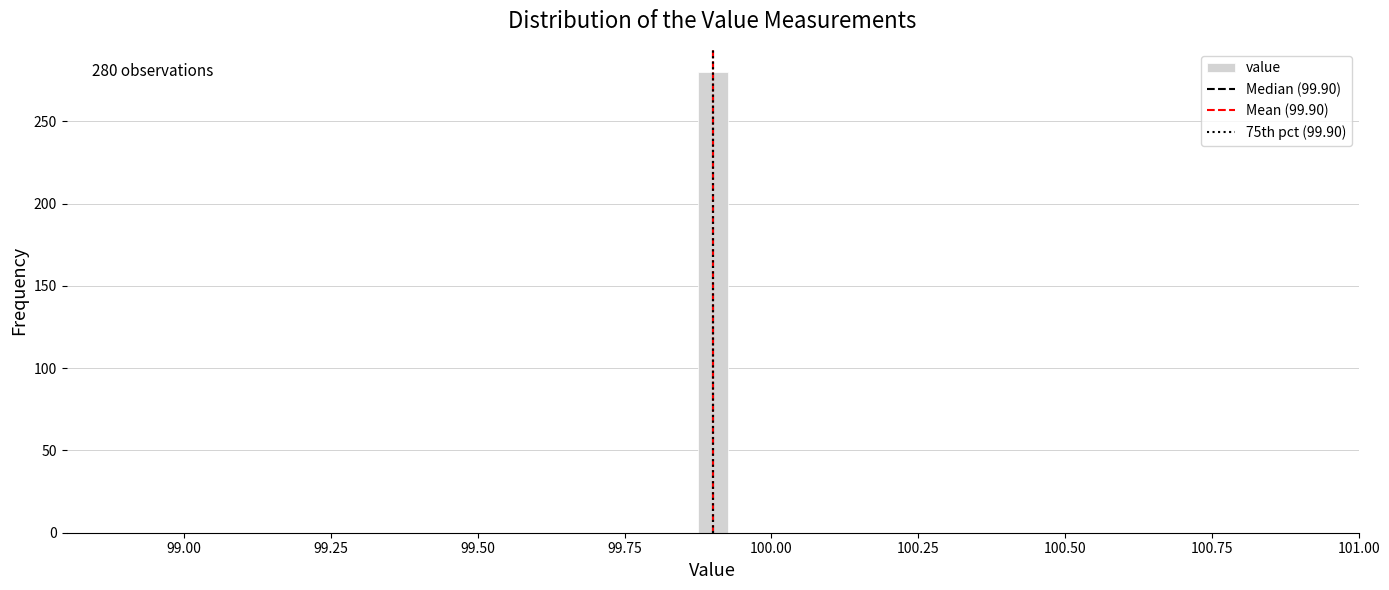

Around what value on the x-axis is the tallest bar? Give the approximate position of its centre, as read against the axis.

99.90